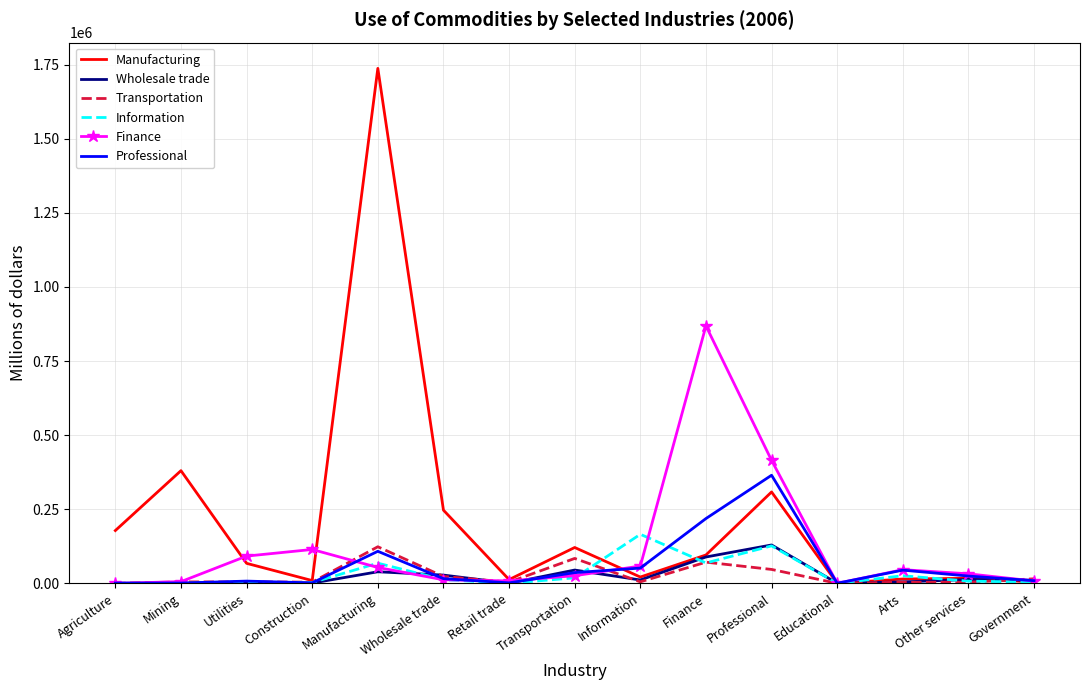

Is it true that Professional equals 108218 at Manufacturing?

True